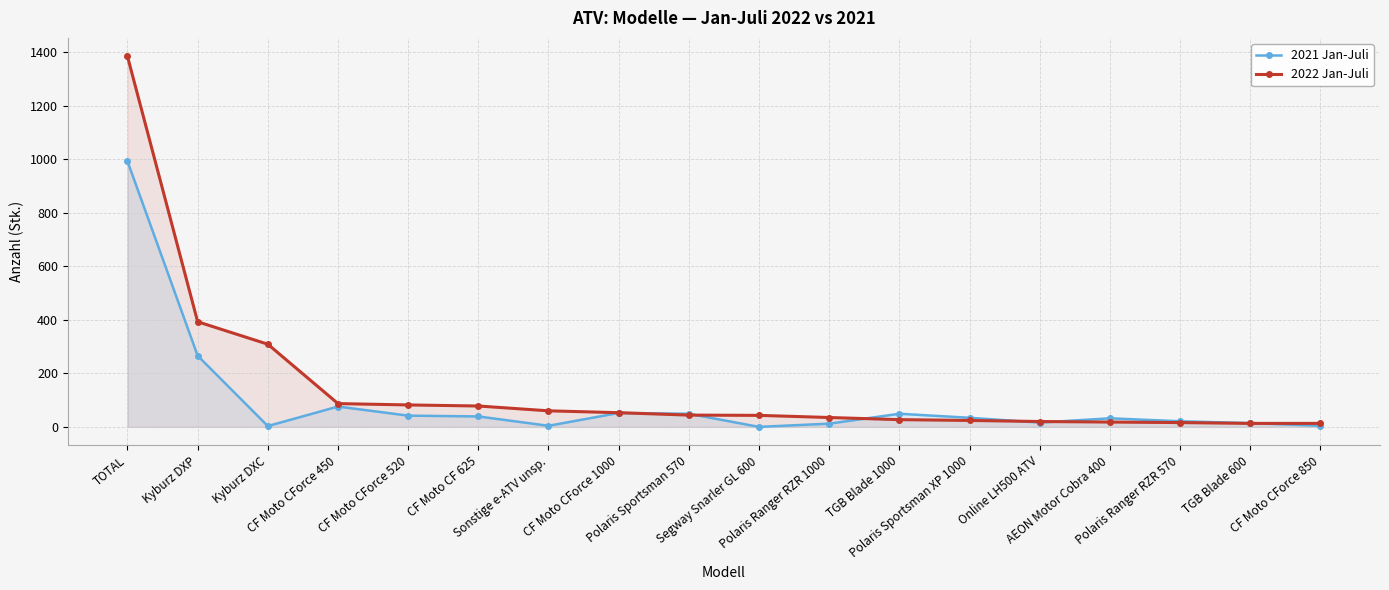

Between Sonstige e-ATV unsp. and TGB Blade 600, which is larger?

TGB Blade 600